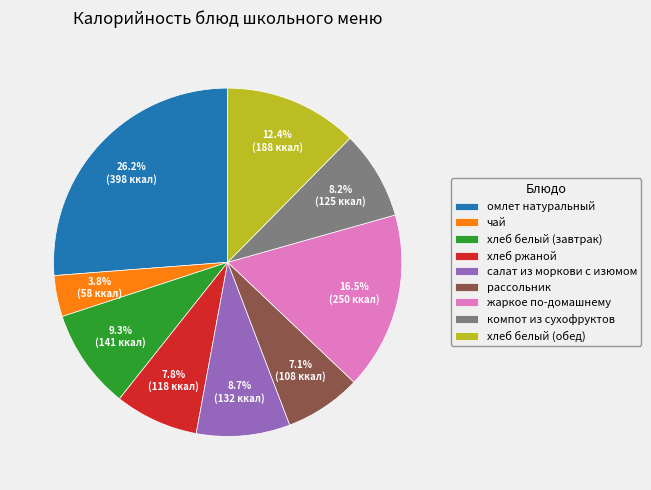

To the nearest percent, what is the combined percentage of омлет натуральный and рассольник?

33%